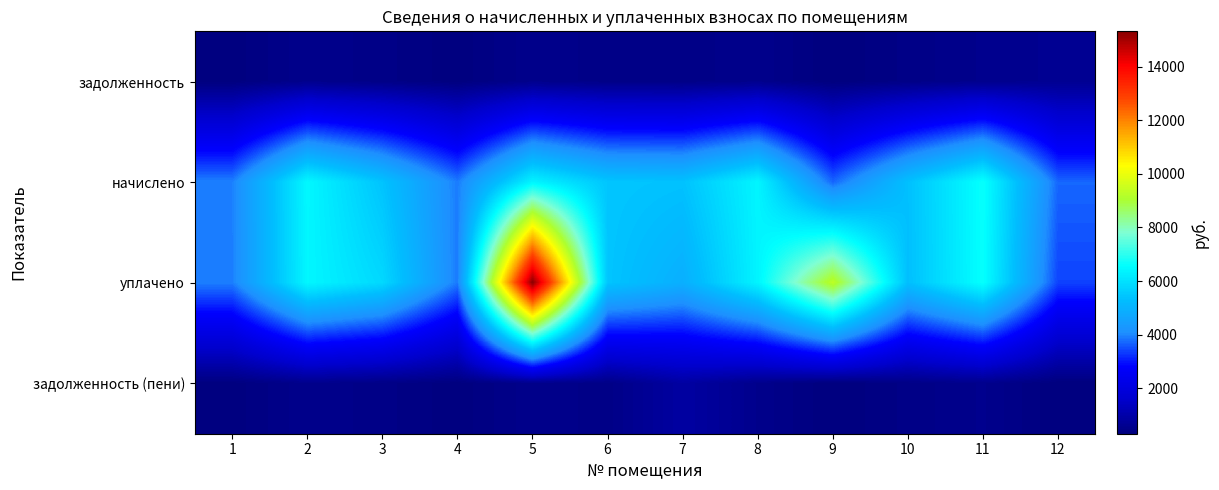

Reading left to right, transcribe all the data shown in this chart.

задолженность: 1=328.3	2=536.6	3=450.4	4=324.9	5=530.4	6=454.5	7=448.4	8=532.5	9=308.8	10=445.3	11=554.0	12=619.7
начислено: 1=3939.8	2=6439.2	3=5404.9	4=3899.2	5=6365.3	6=5454.2	7=5380.3	8=6389.9	9=3706.0	10=5343.4	11=6648.5	12=3718.2
уплачено: 1=3927.4	2=6418.8	3=5821.1	4=3886.8	5=15315.2	6=5437.0	7=4914.9	8=6369.6	9=9312.8	10=5326.4	11=6627.4	12=3407.4
задолженность (пени): 1=328.3	2=536.6	3=450.4	4=324.9	5=530.4	6=454.5	7=896.7	8=532.5	9=308.8	10=445.3	11=554.0	12=309.9